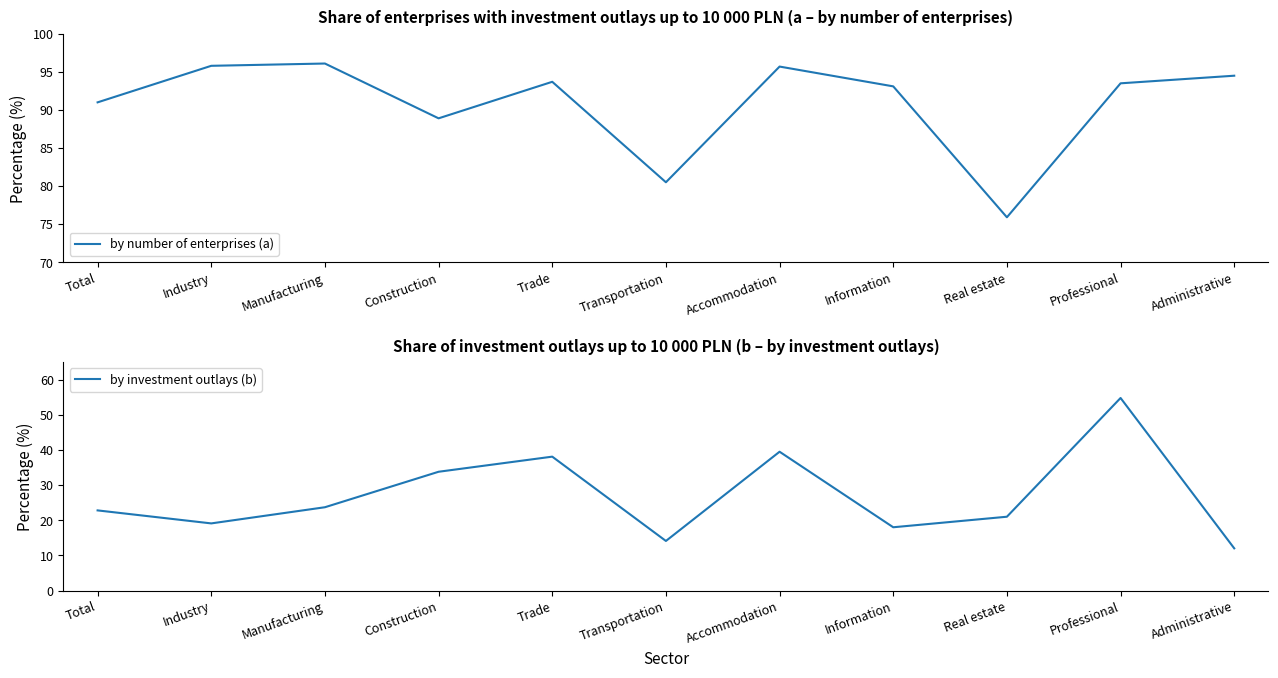

How many values in the by investment outlays (b) series exceed 22?

6